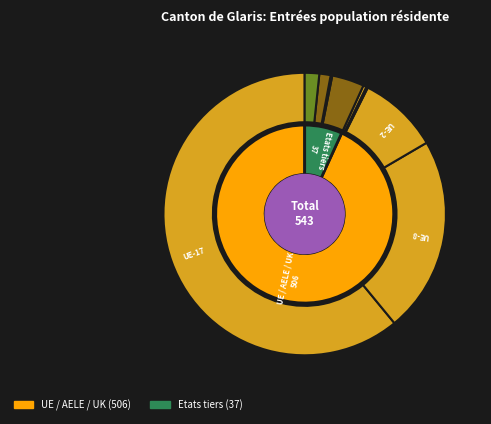

How many segments does this pie chart have?

9